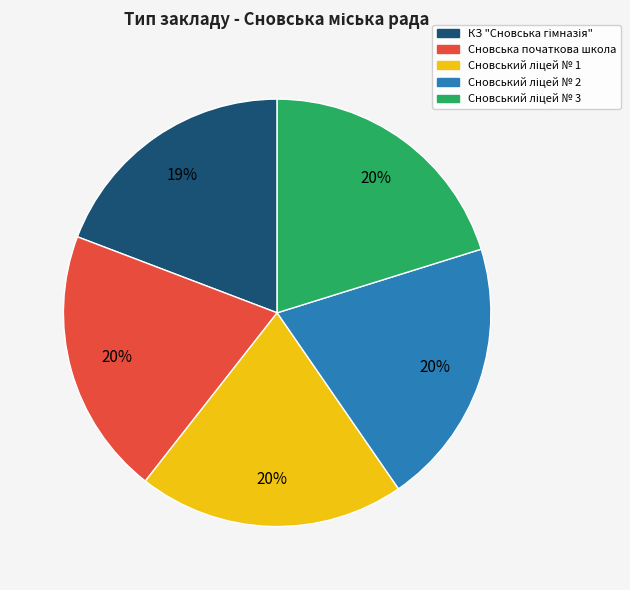

Is there any slice that represents more than half of the pie?

No